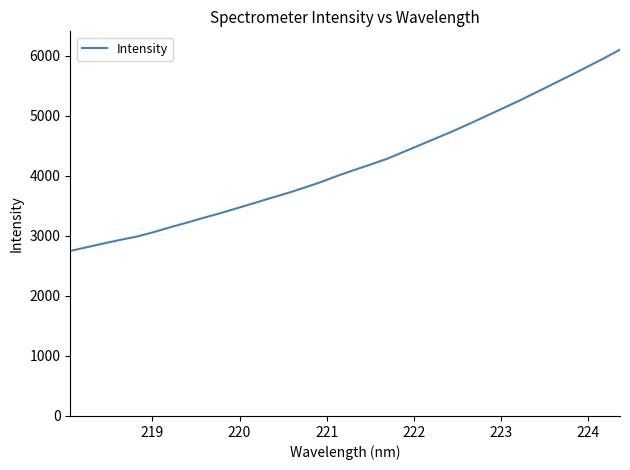

What is the difference between the maximum and minimum values?

3350.1